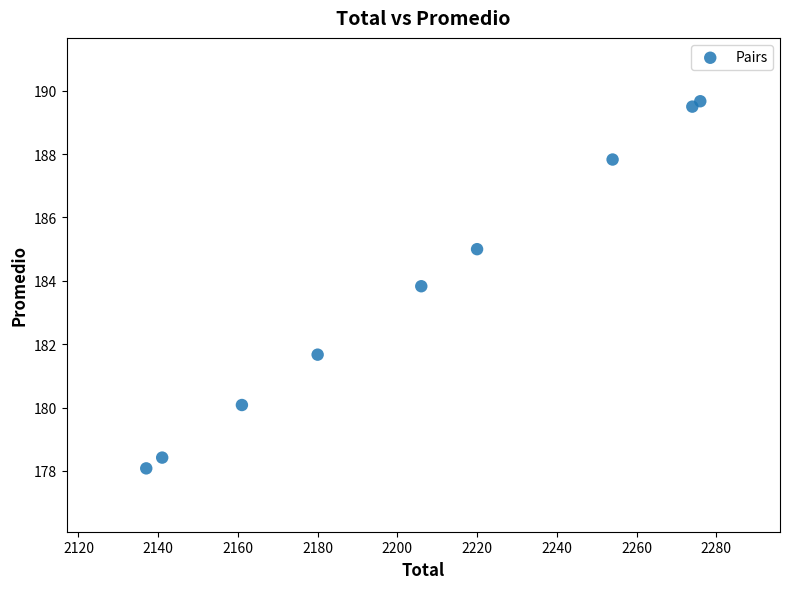

What Y value in the scatter plot is closest to 183?

183.8